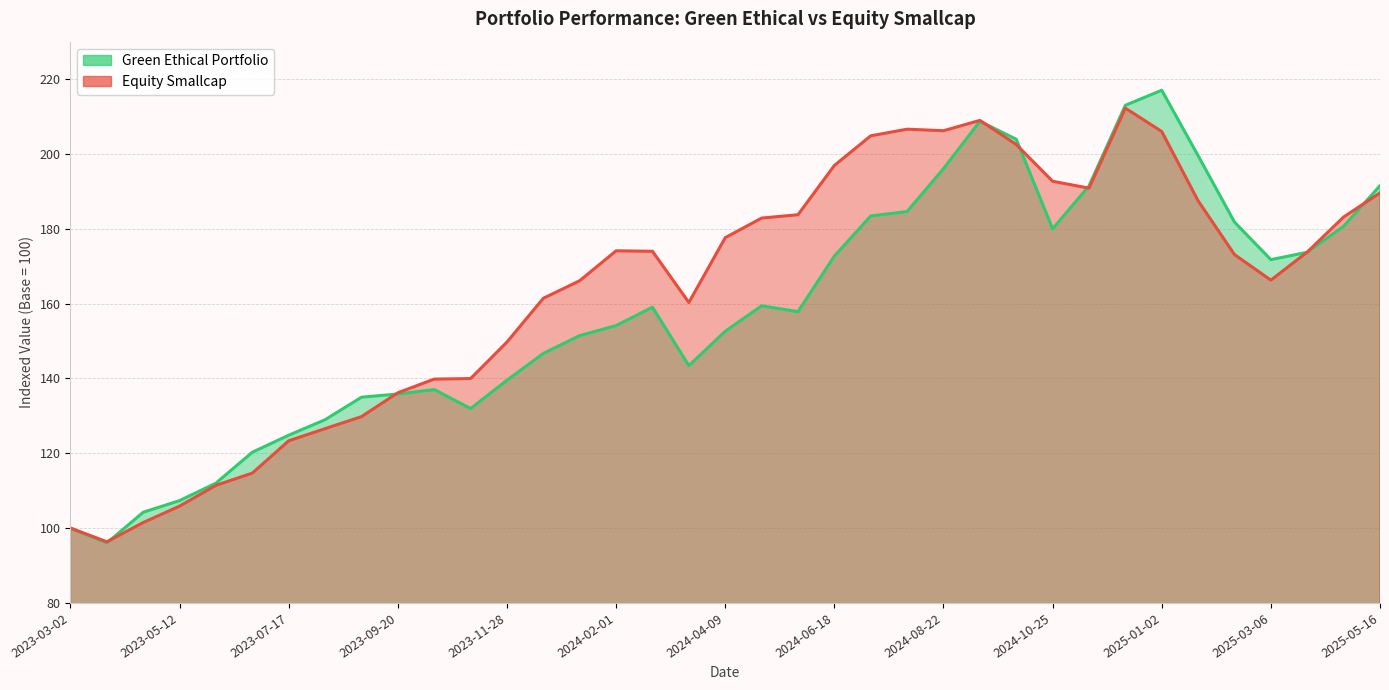

At which category is the sum across all series the highest?

2024-12-11